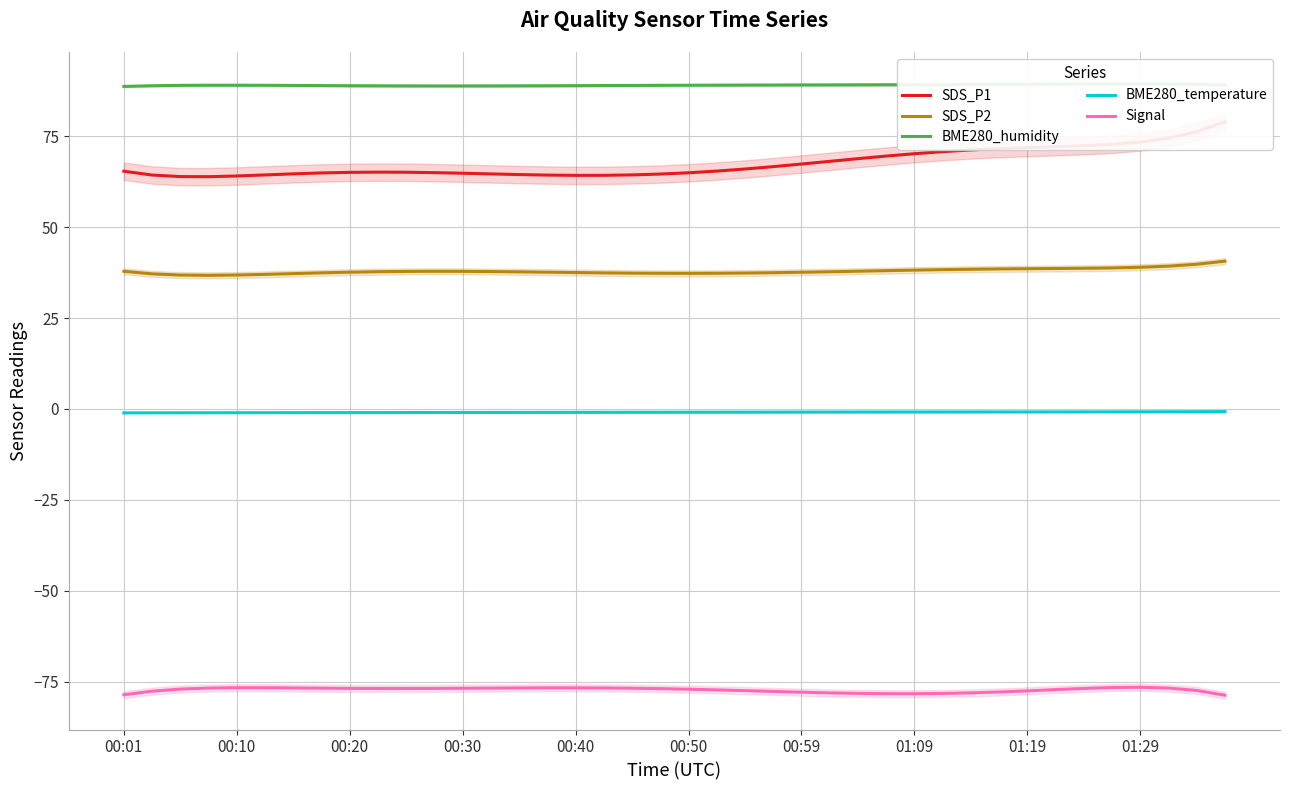

In Signal, how many points are lower than both neighbors (excluding endpoints)?

2